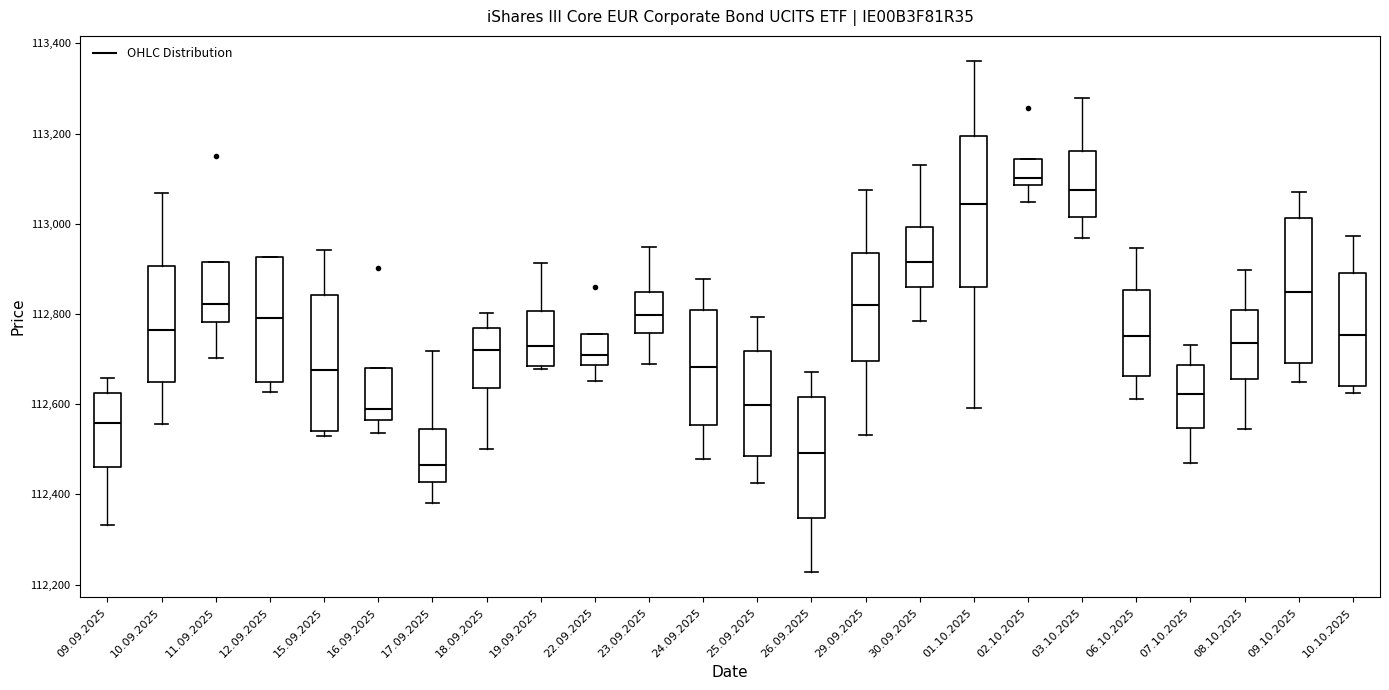

Reading left to right, read every box against the y-axis: the position of its median line, the range the box covers, and the ends of its whiskers. The values are not printed on the chart, so give them approximately, as read against the axis.

09.09.2025: median 112560, box 112460 to 112620, whiskers 112340 to 112660
10.09.2025: median 112760, box 112640 to 112900, whiskers 112560 to 113060
11.09.2025: median 112820, box 112780 to 112920, whiskers 112700 to 112920
12.09.2025: median 112800, box 112640 to 112920, whiskers 112620 to 112920
15.09.2025: median 112680, box 112540 to 112840, whiskers 112540 (just below the box's lower edge) to 112940
16.09.2025: median 112600, box 112560 to 112680, whiskers 112540 to 112680
17.09.2025: median 112460, box 112420 to 112540, whiskers 112380 to 112720
18.09.2025: median 112720, box 112640 to 112760, whiskers 112500 to 112800
19.09.2025: median 112720, box 112680 to 112800, whiskers 112680 to 112920
22.09.2025: median 112720, box 112680 to 112760, whiskers 112660 to 112760
23.09.2025: median 112800, box 112760 to 112840, whiskers 112680 to 112940
24.09.2025: median 112680, box 112560 to 112800, whiskers 112480 to 112880
25.09.2025: median 112600, box 112480 to 112720, whiskers 112420 to 112800
26.09.2025: median 112500, box 112340 to 112620, whiskers 112220 to 112680
29.09.2025: median 112820, box 112700 to 112940, whiskers 112540 to 113080
30.09.2025: median 112920, box 112860 to 113000, whiskers 112780 to 113140
01.10.2025: median 113040, box 112860 to 113200, whiskers 112600 to 113360
02.10.2025: median 113100, box 113080 to 113140, whiskers 113040 to 113140
03.10.2025: median 113080, box 113020 to 113160, whiskers 112960 to 113280
06.10.2025: median 112760, box 112660 to 112860, whiskers 112620 to 112940
07.10.2025: median 112620, box 112540 to 112680, whiskers 112460 to 112740
08.10.2025: median 112740, box 112660 to 112800, whiskers 112540 to 112900
09.10.2025: median 112840, box 112700 to 113020, whiskers 112660 to 113080
10.10.2025: median 112760, box 112640 to 112900, whiskers 112620 to 112980